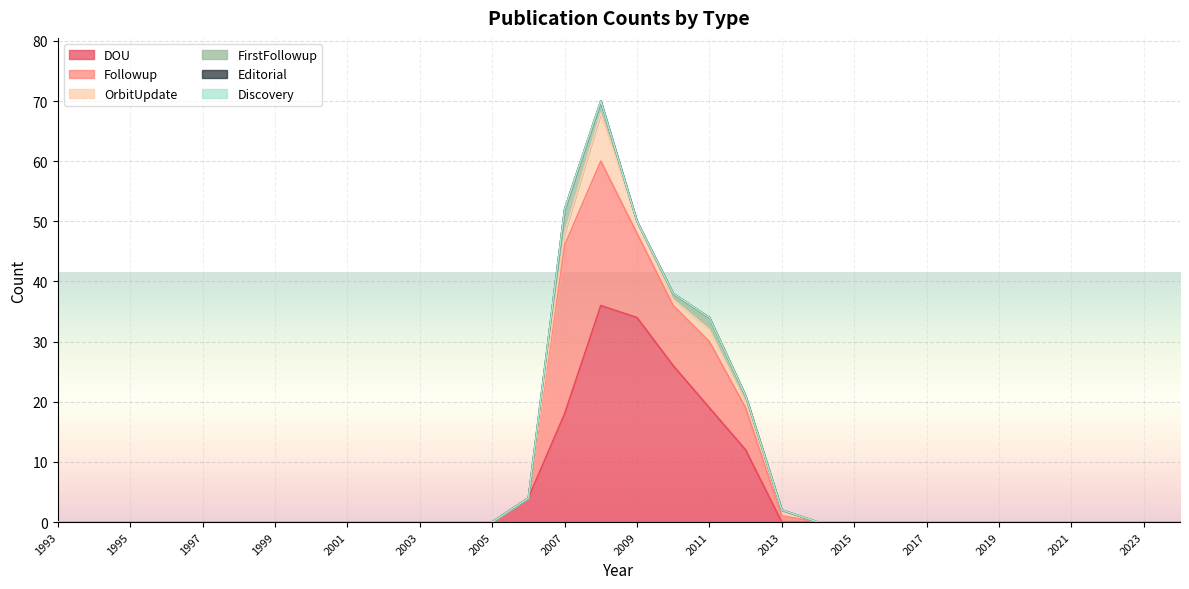

List the labels in order of Followup value, smallest first.

2024, 2023, 2022, 2021, 2020, 2019, 2018, 2017, 2016, 2015, 2014, 2006, 2005, 2004, 2003, 2002, 2001, 2000, 1999, 1998, 1997, 1996, 1995, 1994, 1993, 2013, 2012, 2010, 2011, 2009, 2008, 2007